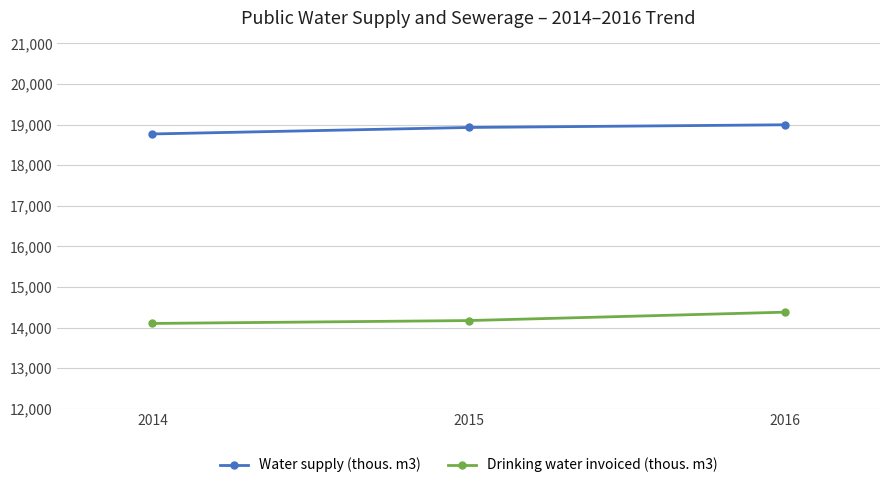

At which category is the sum across all series the highest?

2016